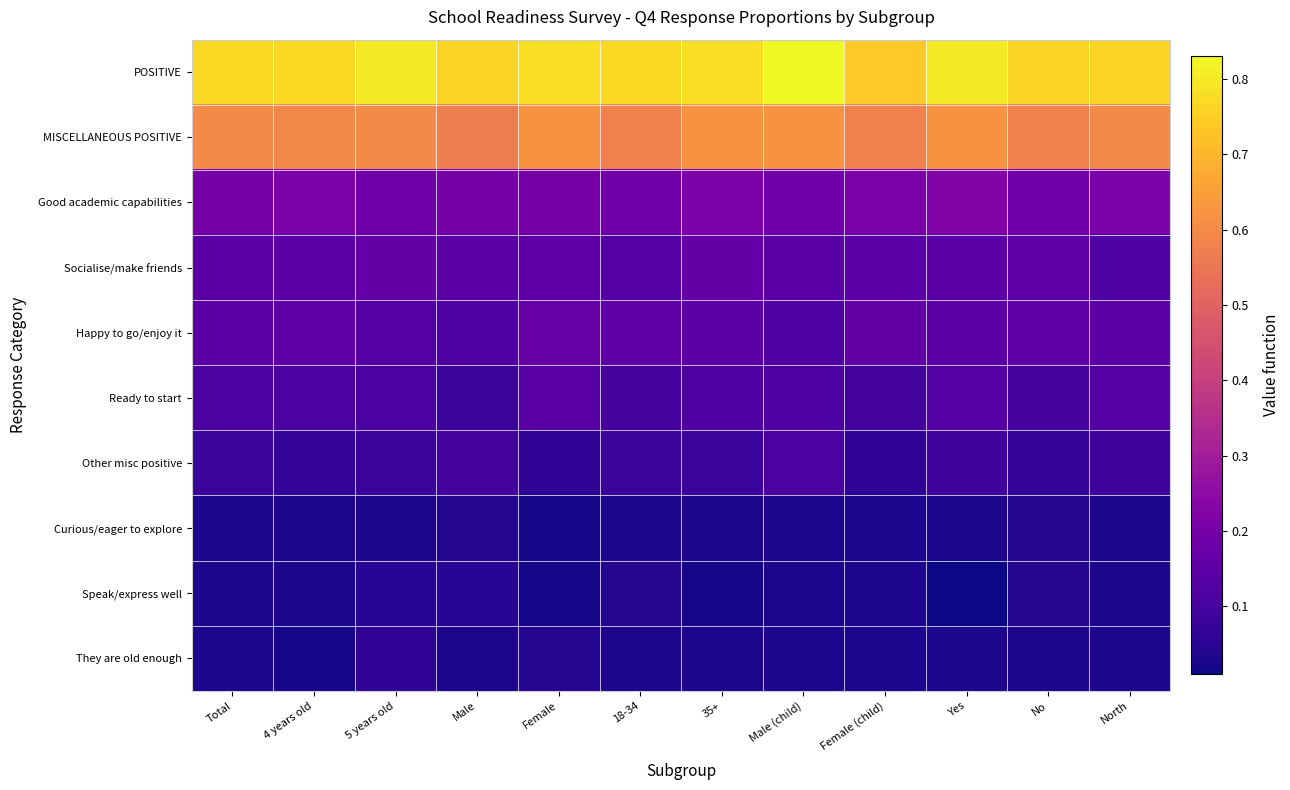

At No, list the series in order from smallest to largest.

They are old enough, Curious/eager to explore, Speak/express well, Other misc positive, Ready to start, Socialise/make friends, Happy to go/enjoy it, Good academic capabilities, MISCELLANEOUS POSITIVE, POSITIVE